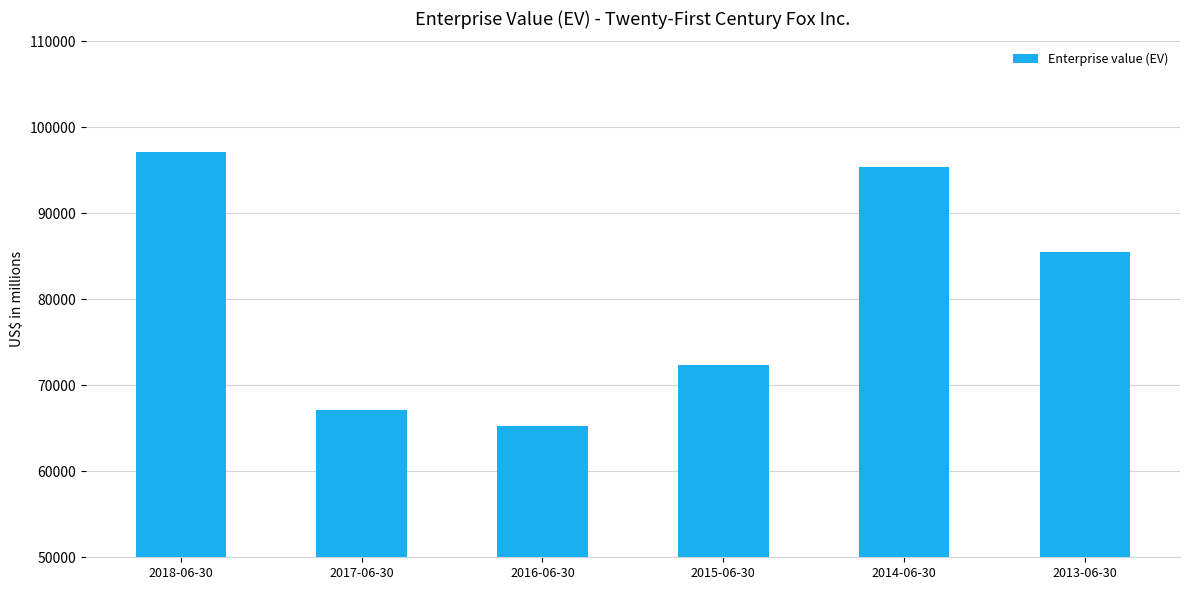

How many distinct data groups are displayed?

1